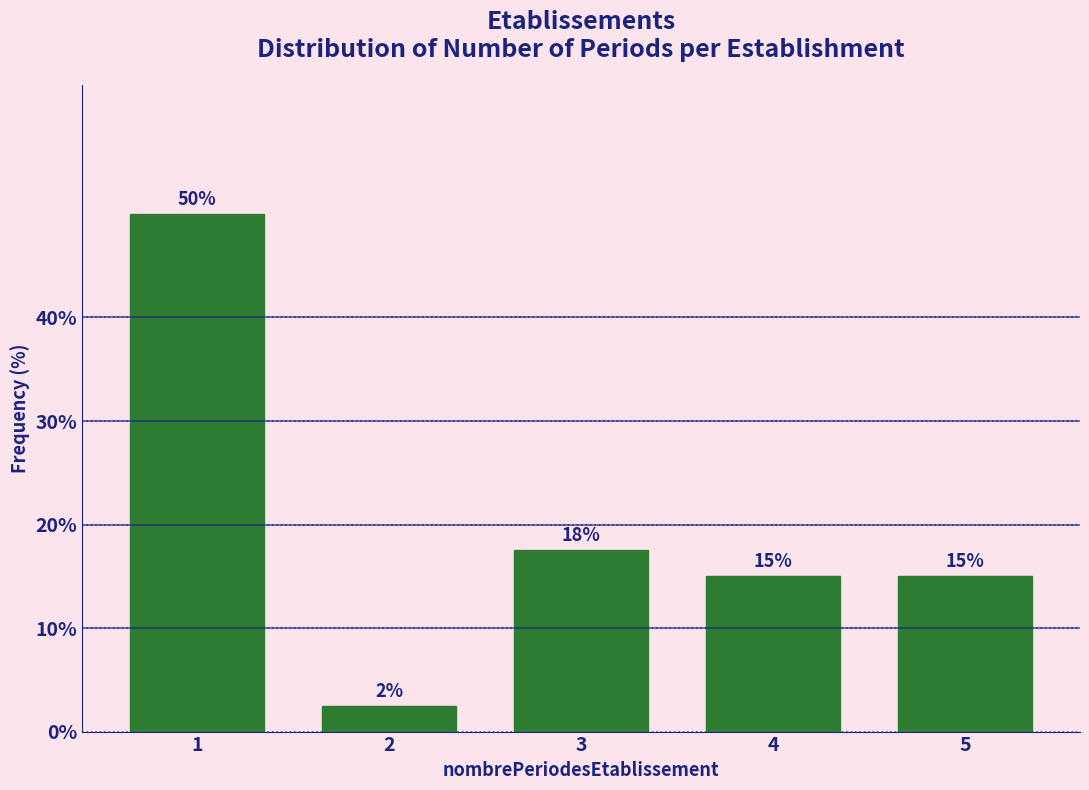

What is the greatest value displayed?

50.0